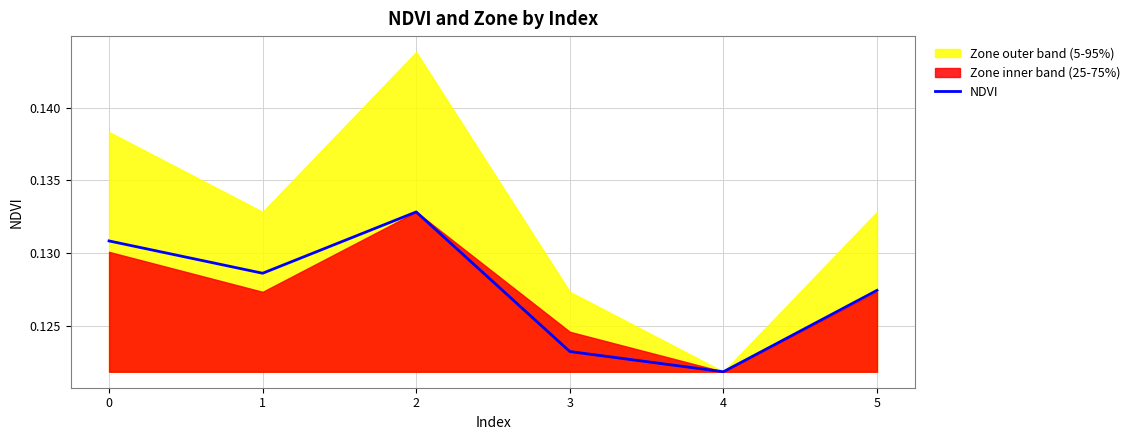

How many interior local valleys (lower than both neighbors) does the data have?

2